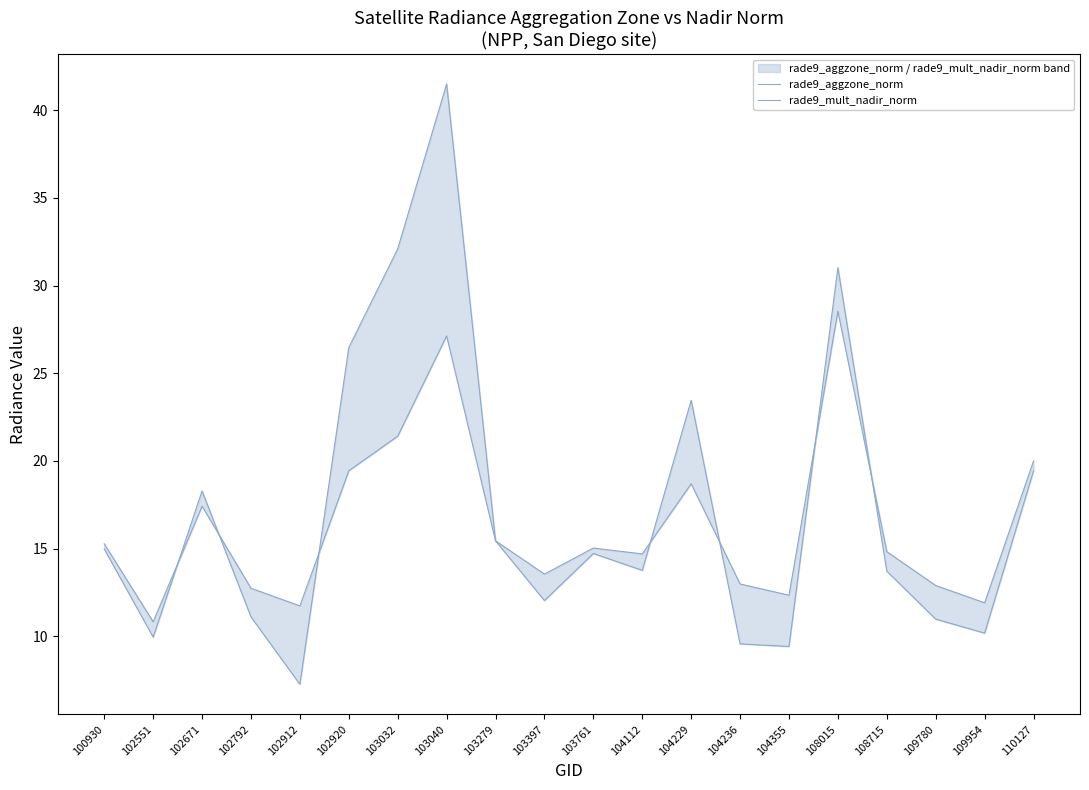

At 102671, list the series in order from smallest to largest.

rade9_aggzone_norm, rade9_mult_nadir_norm